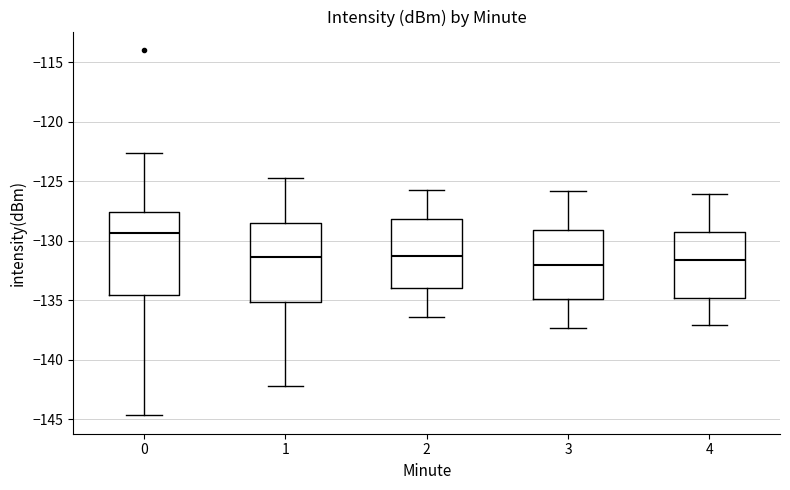

Where does the lower whisker of the box at x = 3 end on the y-axis? The values are not printed on the chart, so give them approximately, as read against the axis.

-137.5